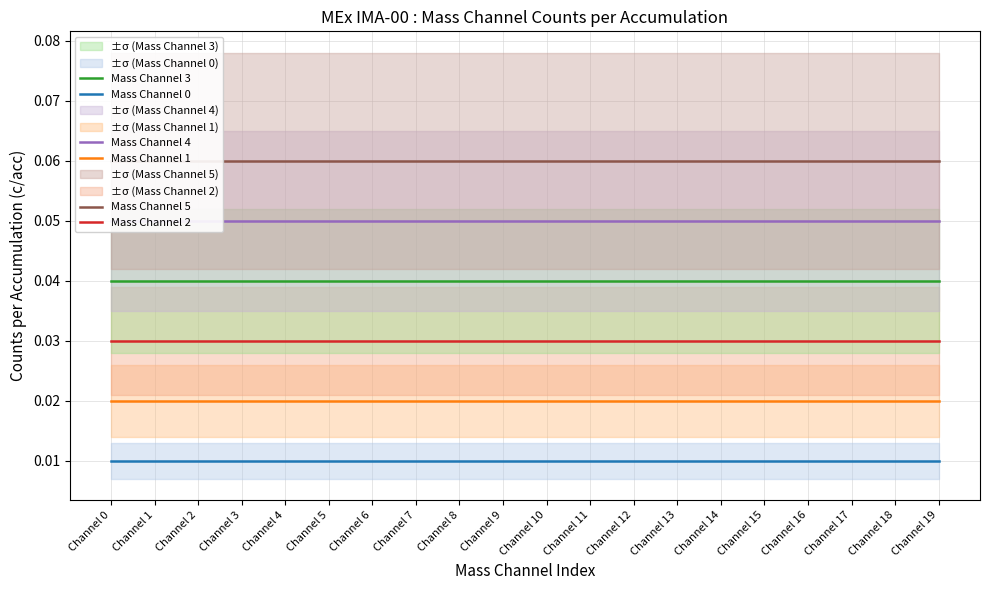

Which category has the highest value across all series?

Channel 0